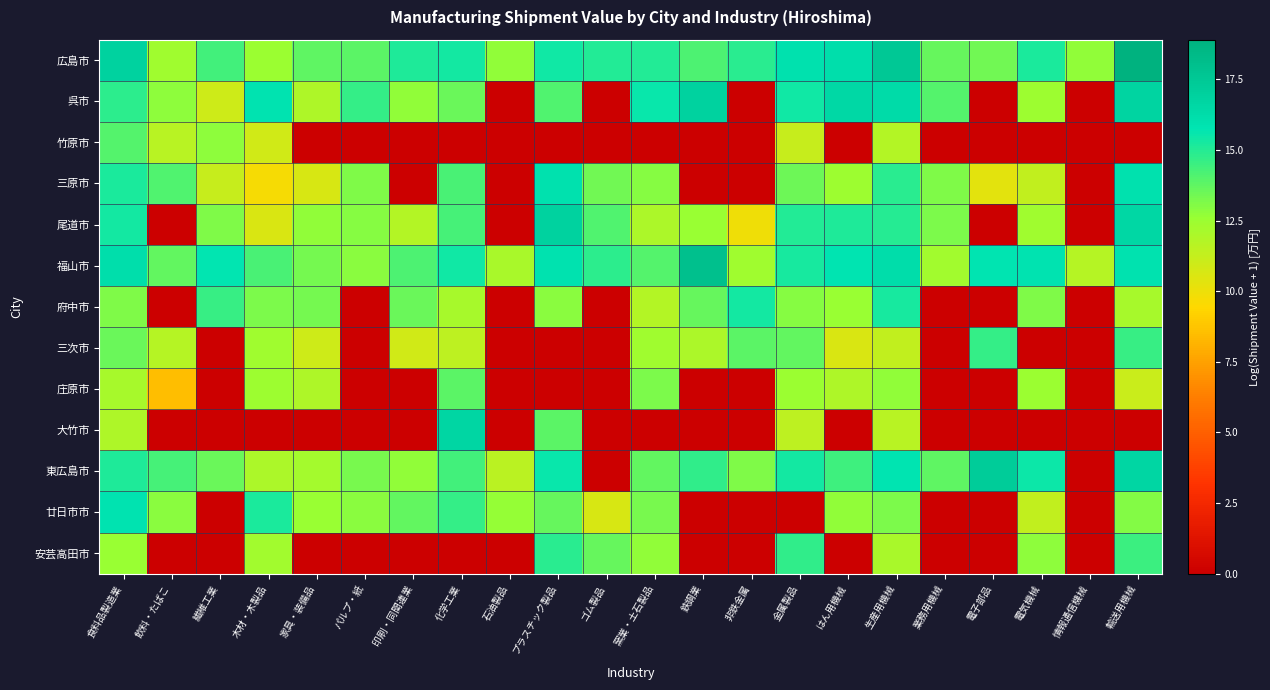

How many series are shown in this chart?

13